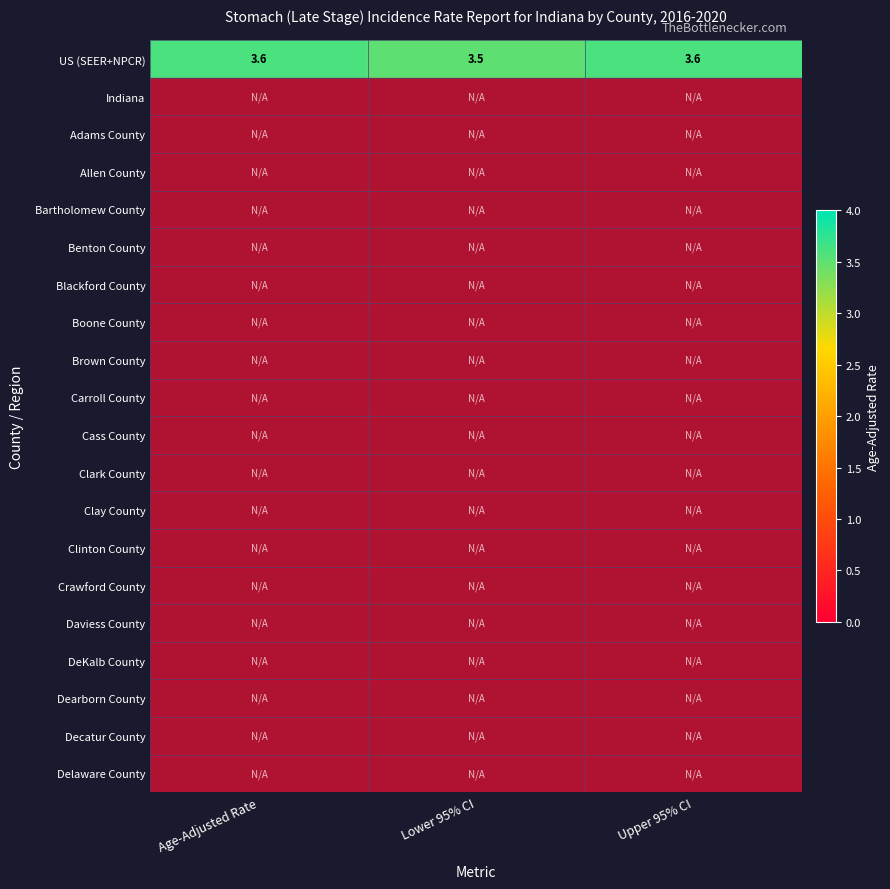

True or false: US (SEER+NPCR) has a value of 3.6 at Age-Adjusted Rate.

True